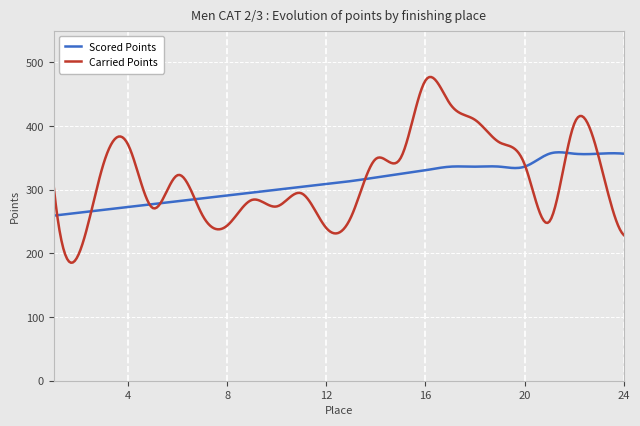

Which series has the largest range (max minus min)?

Carried Points